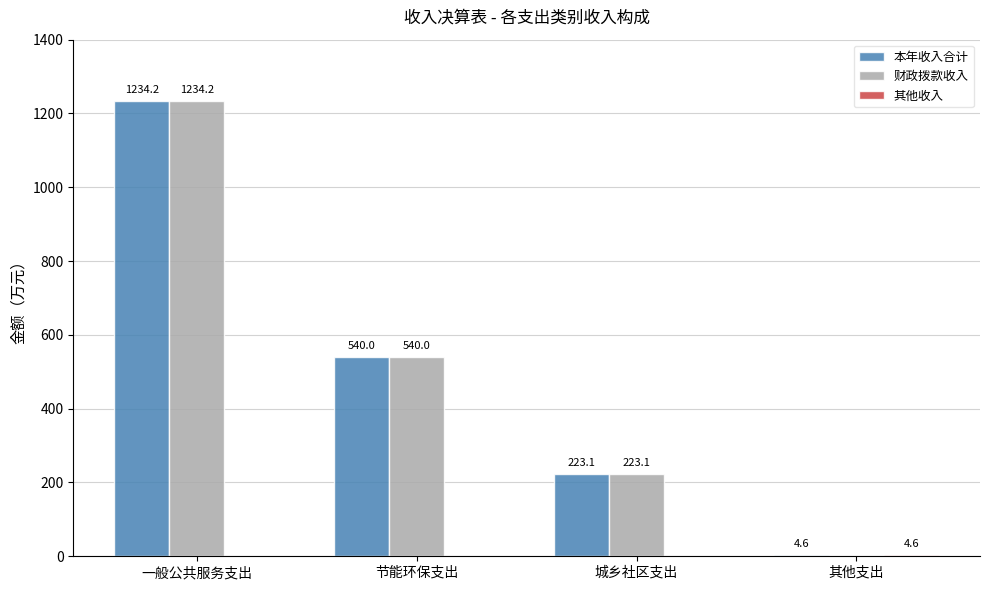

Where does the 财政拨款收入 series first go above 540?

一般公共服务支出